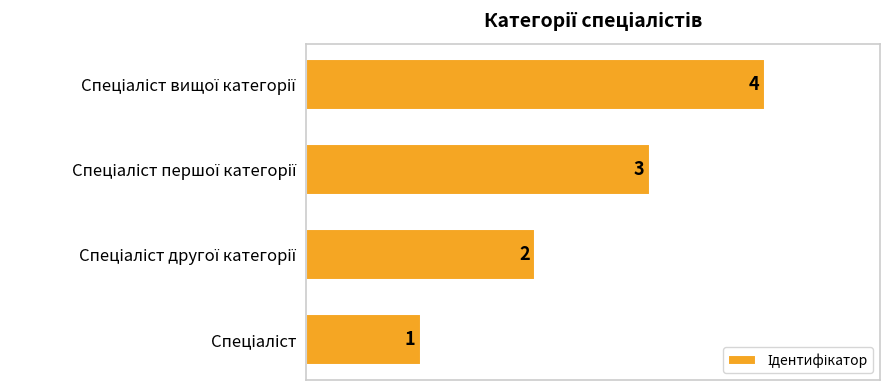

How many values are between 2 and 4?

3